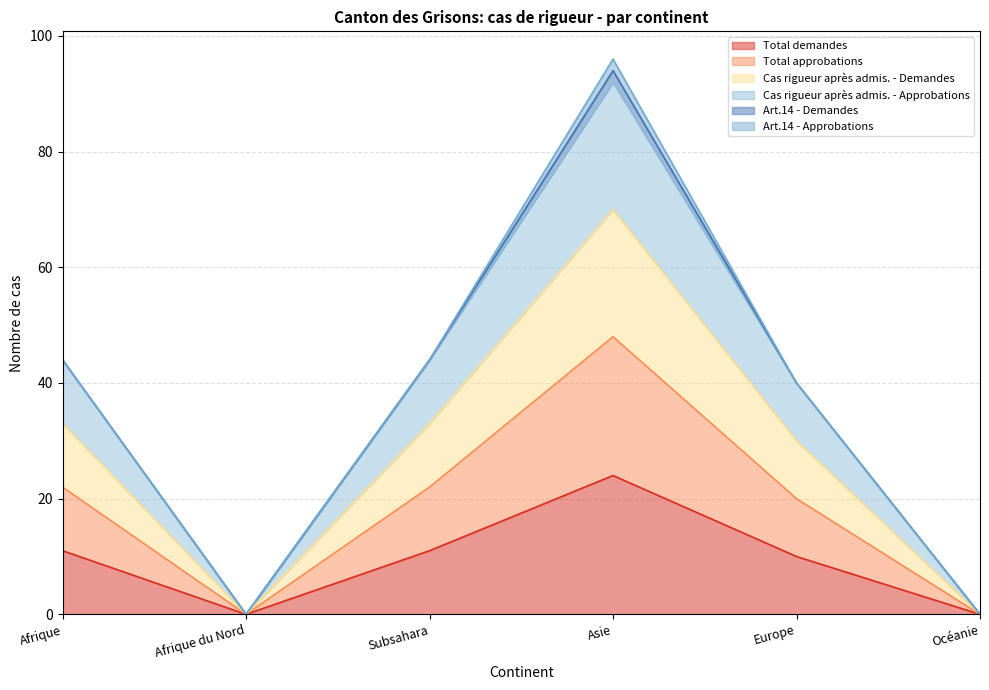

What position from the left is Afrique?

1